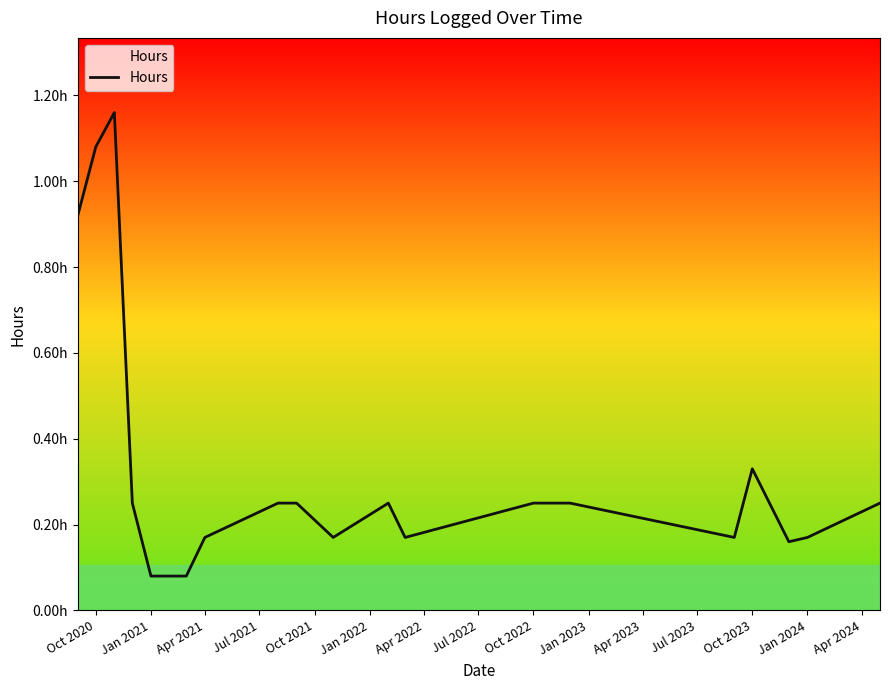

Reading right to left, what are all the values shown in this chart?

0.2	0.2	0.2	0.3	0.2	0.2	0.2	0.2	0.2	0.2	0.2	0.2	0.2	0.1	0.1	0.1	0.2	1.2	1.1	0.9